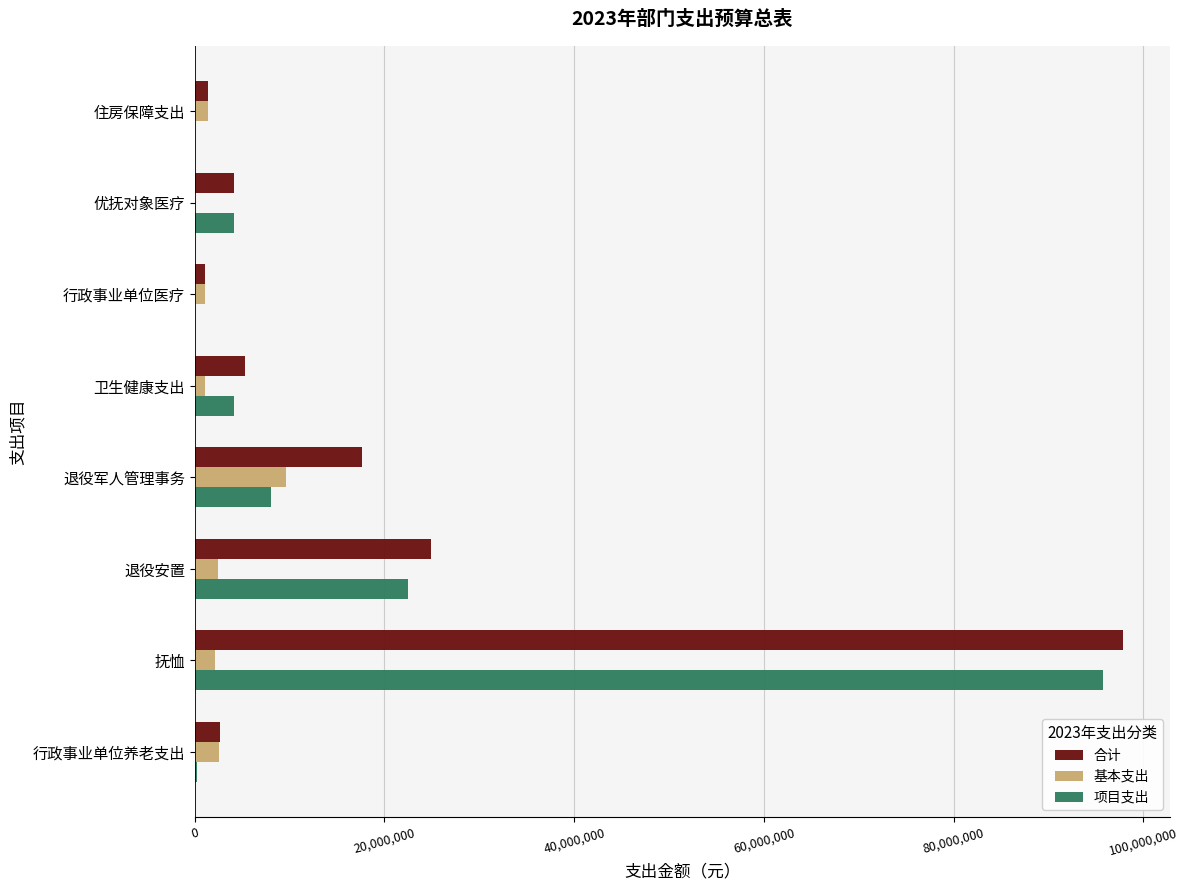

What is the total value across all series at 抚恤?

195800000